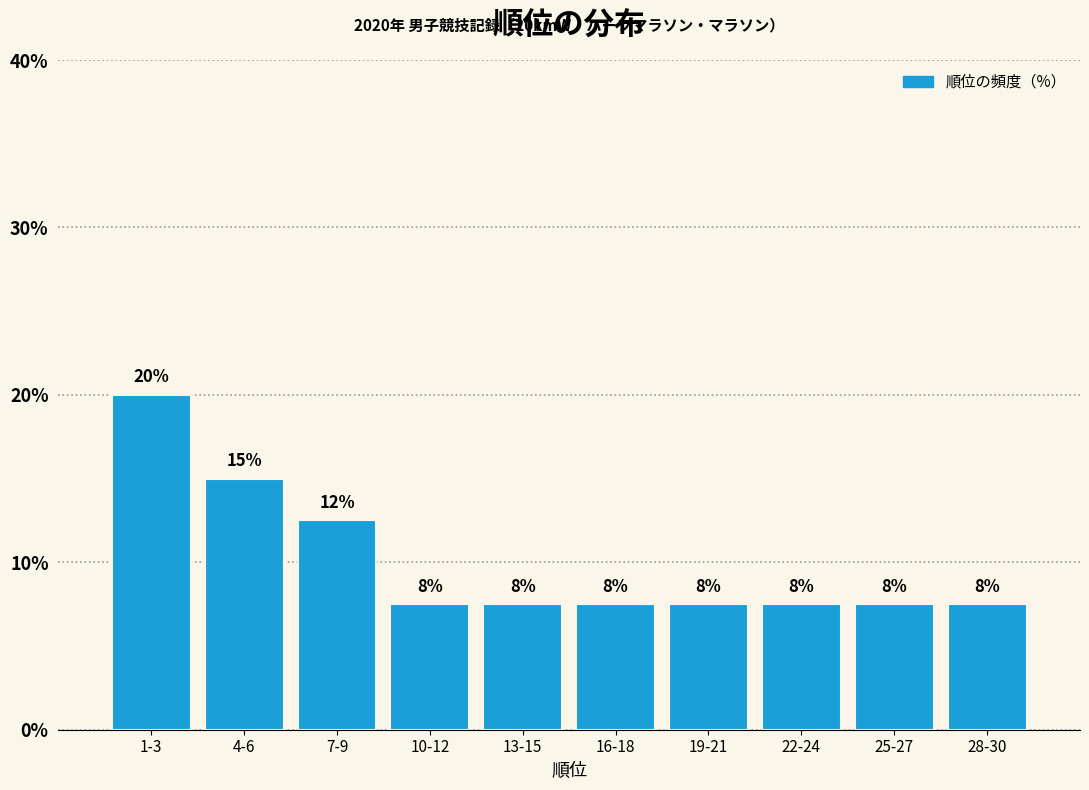

How many bars are there in total?

10